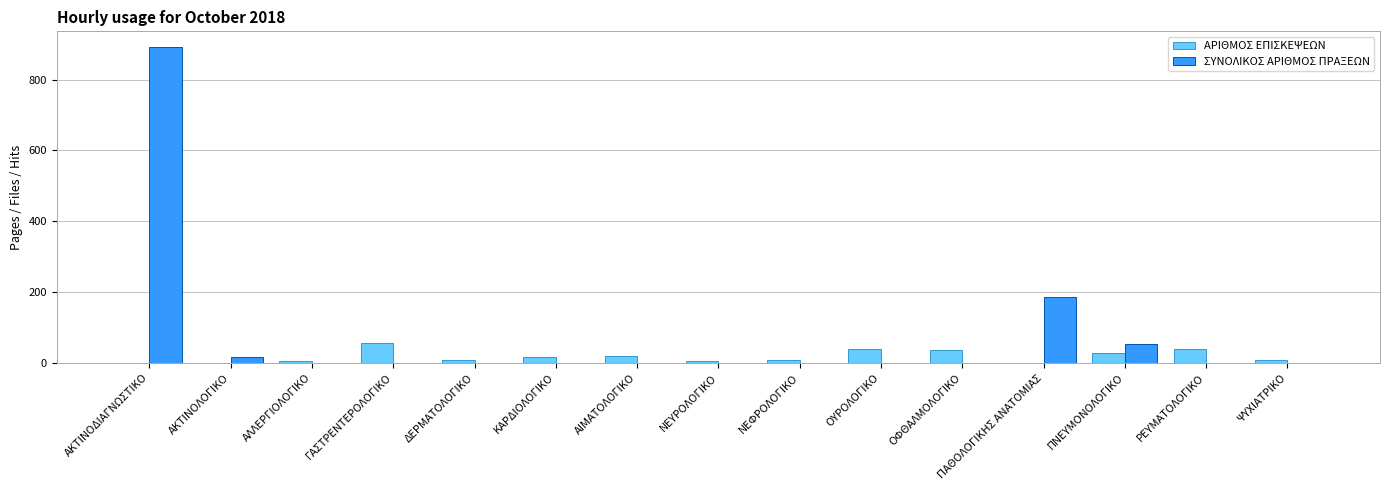

What is the greatest value displayed?

892